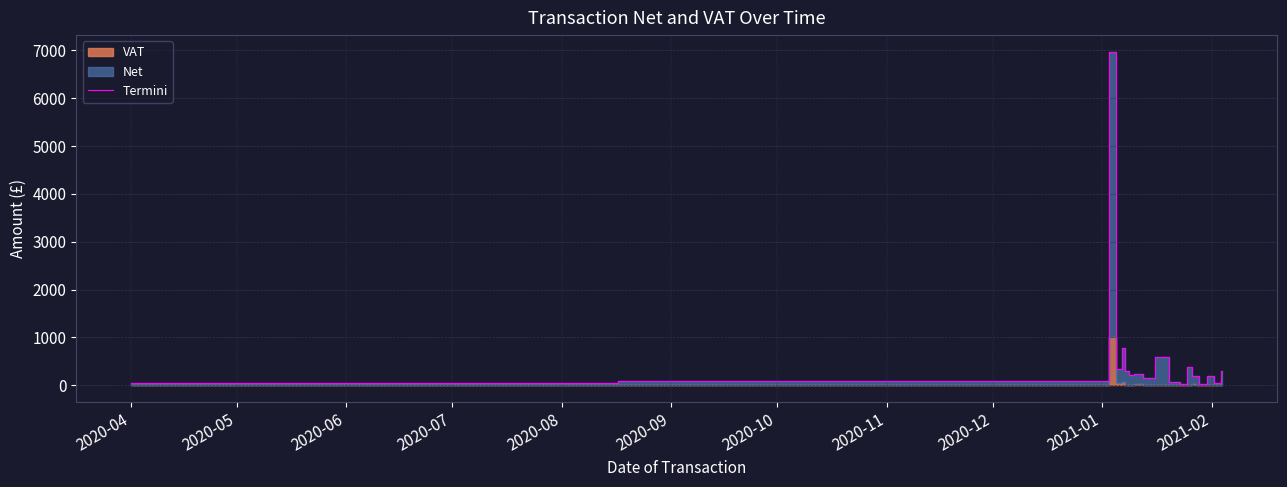

True or false: the data shows 138.9 at 12.

False